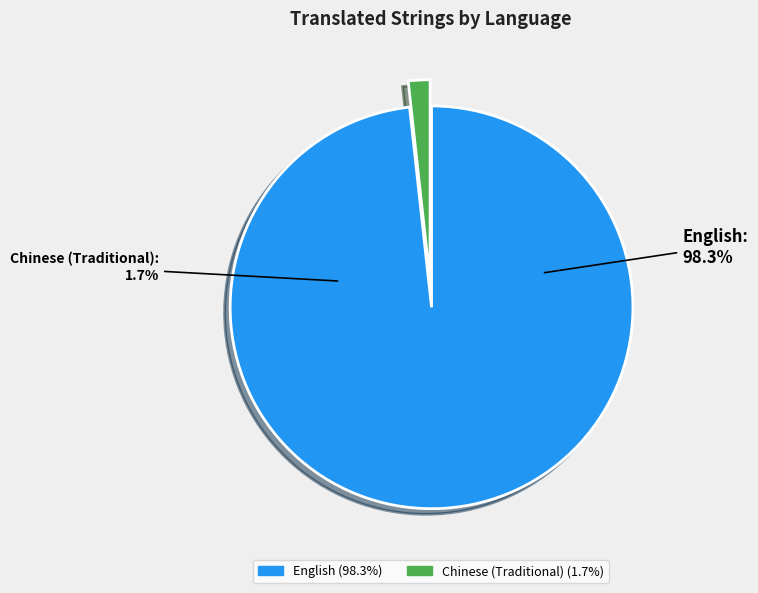

Count the number of slices in the pie.

2